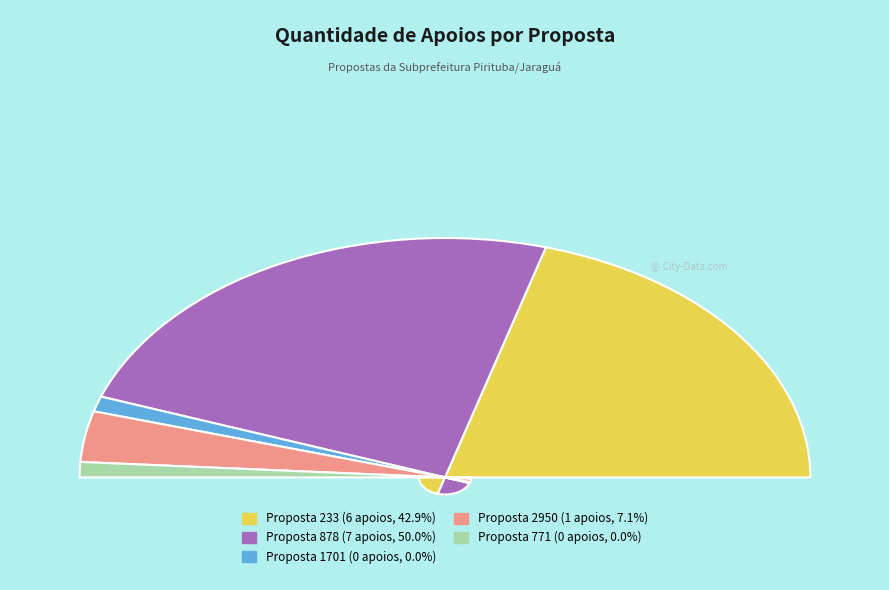

Is 233 the majority of the pie?

No